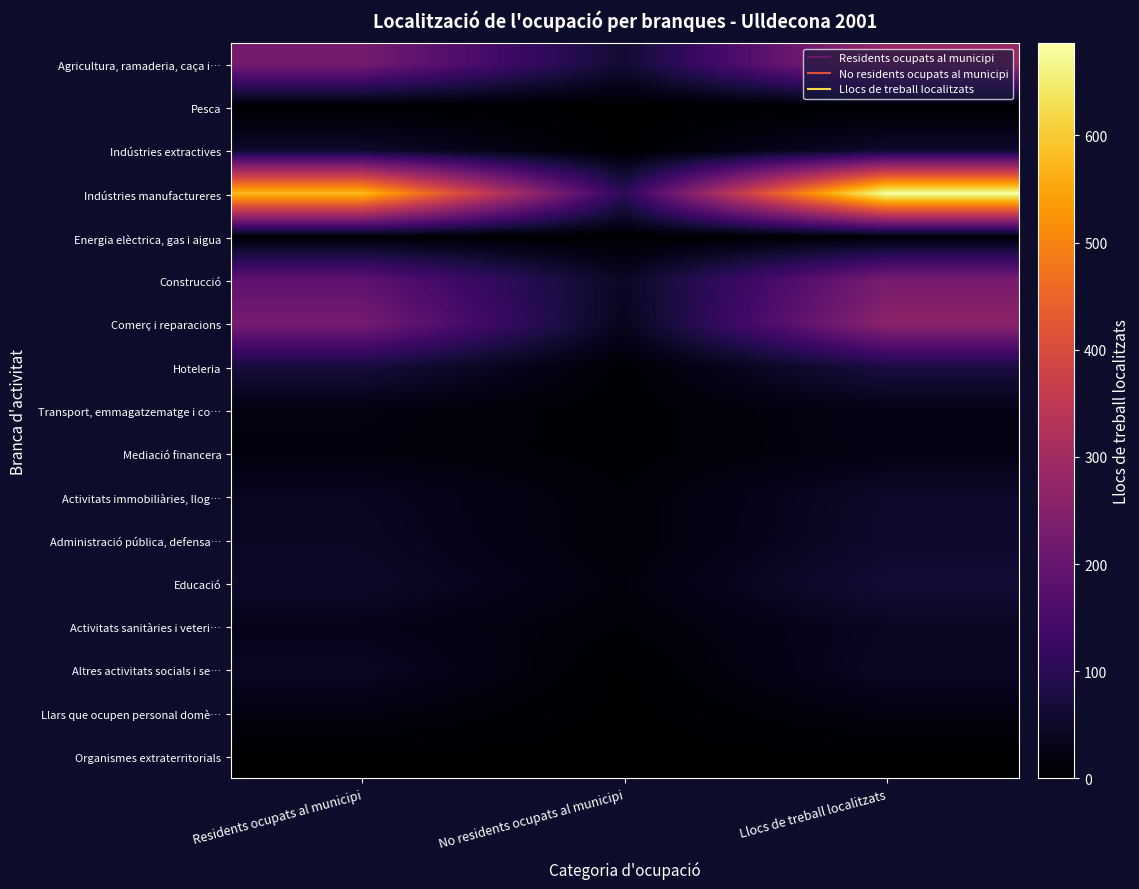

Reading right to left, extract all data points from this chart.

Agricultura, ramaderia, caça i…: Llocs de treball localitzats=284	No residents ocupats al municipi=61	Residents ocupats al municipi=223
Pesca: Llocs de treball localitzats=1	No residents ocupats al municipi=0	Residents ocupats al municipi=1
Indústries extractives: Llocs de treball localitzats=53	No residents ocupats al municipi=1	Residents ocupats al municipi=52
Indústries manufactureres: Llocs de treball localitzats=686	No residents ocupats al municipi=105	Residents ocupats al municipi=581
Energia elèctrica, gas i aigua: Llocs de treball localitzats=7	No residents ocupats al municipi=0	Residents ocupats al municipi=7
Construcció: Llocs de treball localitzats=228	No residents ocupats al municipi=44	Residents ocupats al municipi=184
Comerç i reparacions: Llocs de treball localitzats=261	No residents ocupats al municipi=36	Residents ocupats al municipi=225
Hoteleria: Llocs de treball localitzats=79	No residents ocupats al municipi=6	Residents ocupats al municipi=73
Transport, emmagatzematge i co…: Llocs de treball localitzats=26	No residents ocupats al municipi=6	Residents ocupats al municipi=20
Mediació financera: Llocs de treball localitzats=24	No residents ocupats al municipi=7	Residents ocupats al municipi=17
Activitats immobiliàries, llog…: Llocs de treball localitzats=51	No residents ocupats al municipi=11	Residents ocupats al municipi=40
Administració pública, defensa…: Llocs de treball localitzats=54	No residents ocupats al municipi=10	Residents ocupats al municipi=44
Educació: Llocs de treball localitzats=67	No residents ocupats al municipi=16	Residents ocupats al municipi=51
Activitats sanitàries i veteri…: Llocs de treball localitzats=41	No residents ocupats al municipi=10	Residents ocupats al municipi=31
Altres activitats socials i se…: Llocs de treball localitzats=45	No residents ocupats al municipi=1	Residents ocupats al municipi=44
Llars que ocupen personal domè…: Llocs de treball localitzats=21	No residents ocupats al municipi=0	Residents ocupats al municipi=21
Organismes extraterritorials: Llocs de treball localitzats=0	No residents ocupats al municipi=0	Residents ocupats al municipi=0